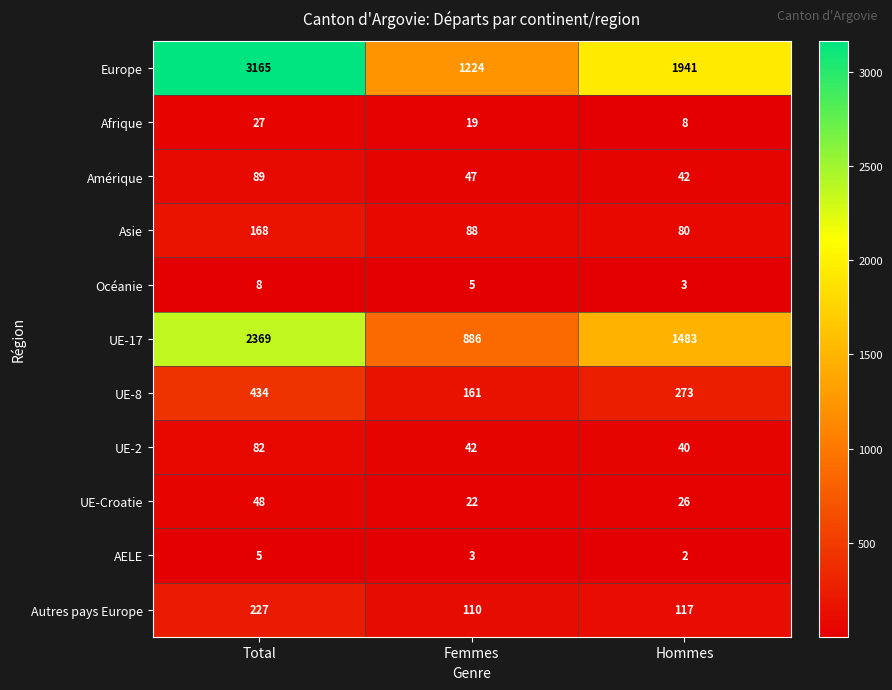

Where is Afrique nearest to the value 17?

Femmes